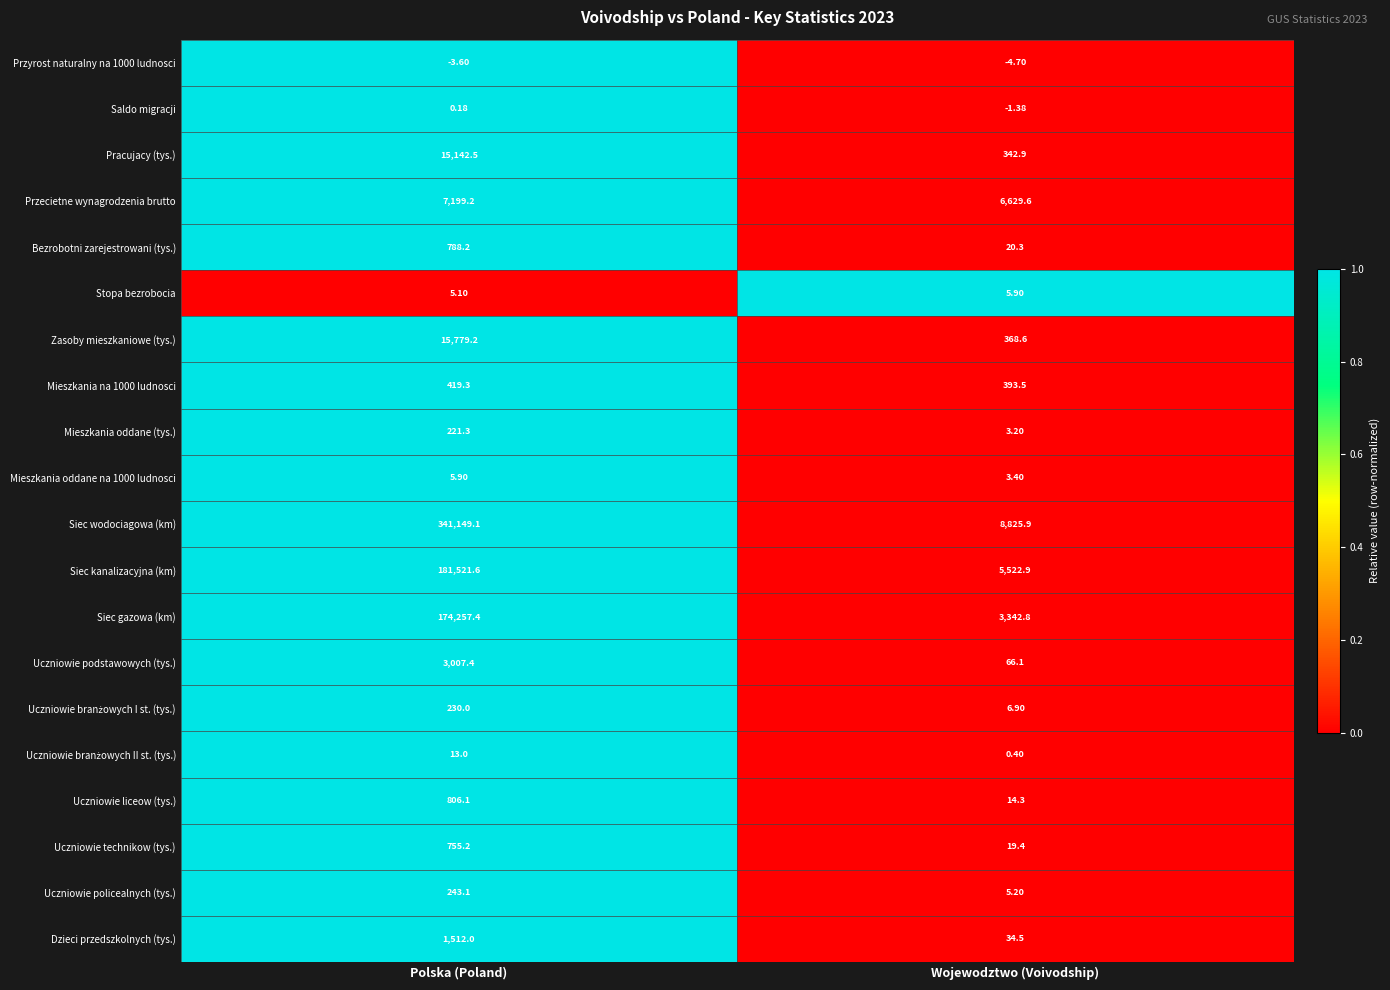

Which category has the highest value across all series?

Polska (Poland)